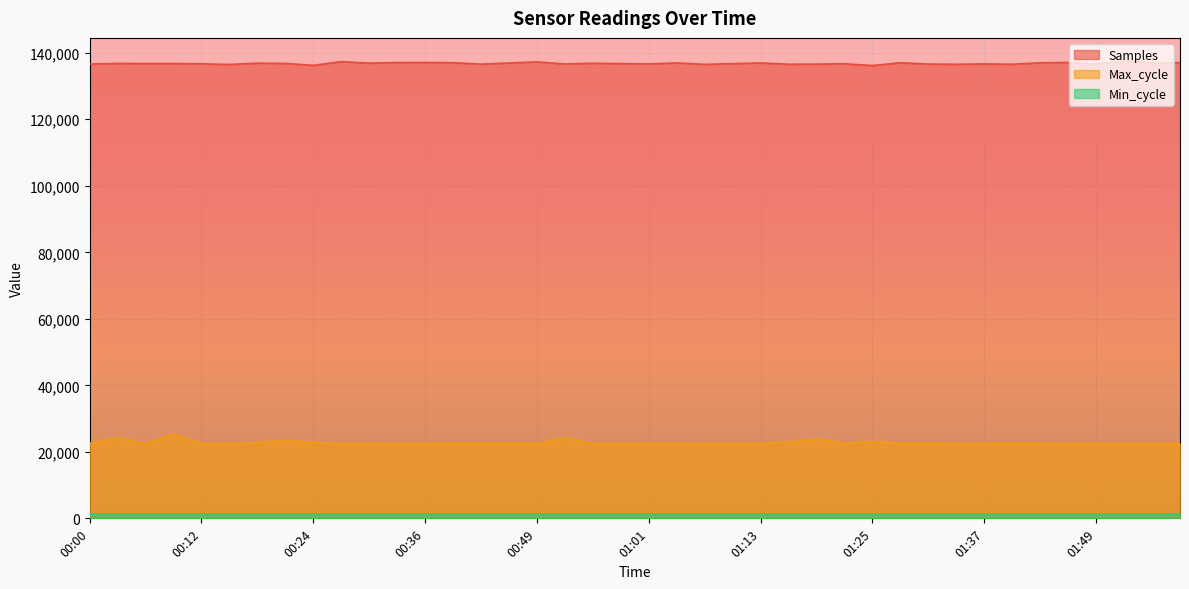

At how many categories does at least one series exceed 104041?

40